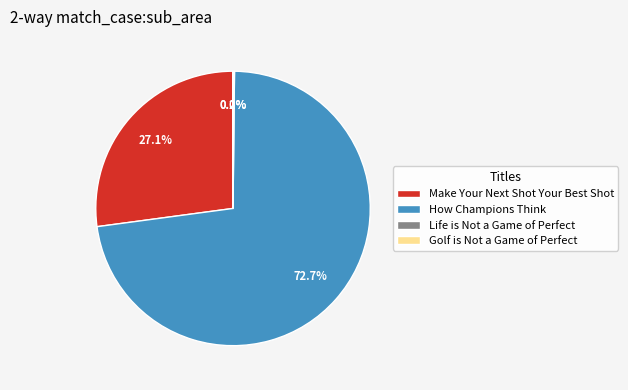

How much of the chart is everything except Make Your Next Shot Your Best Shot?

72.9%